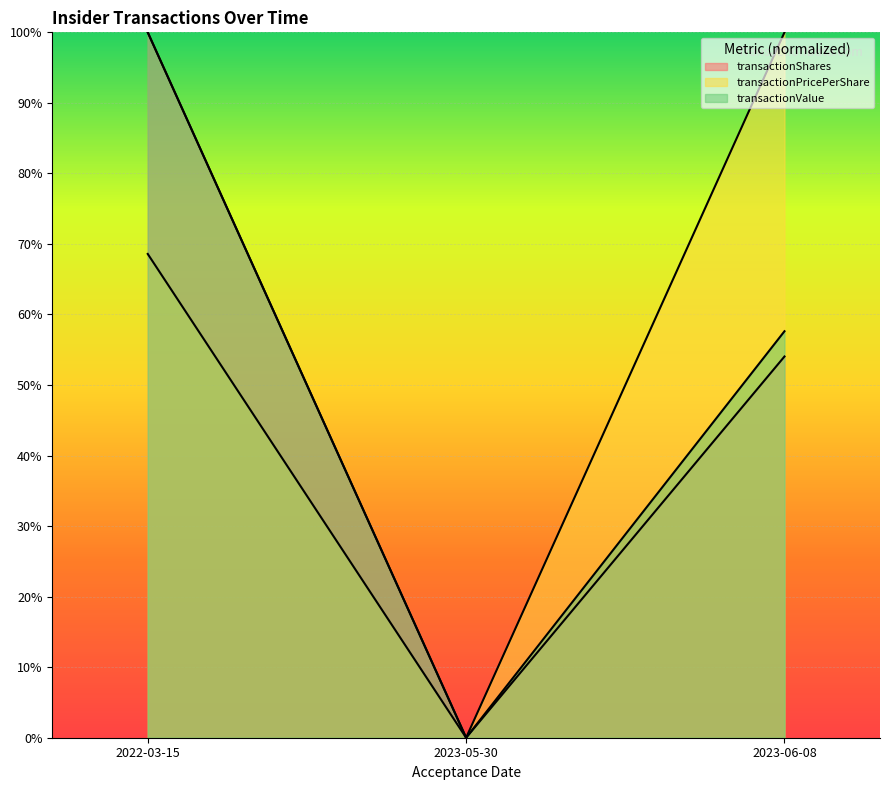

Which series has the largest range (max minus min)?

transactionShares